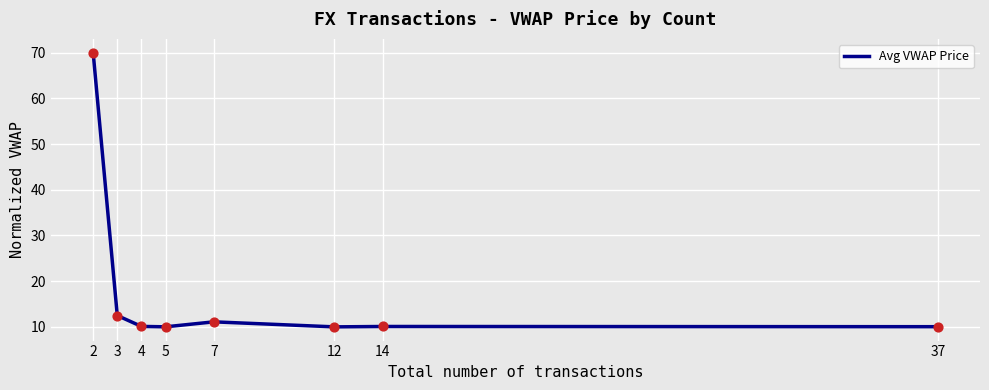

Between 7 and 3, which is larger?

3